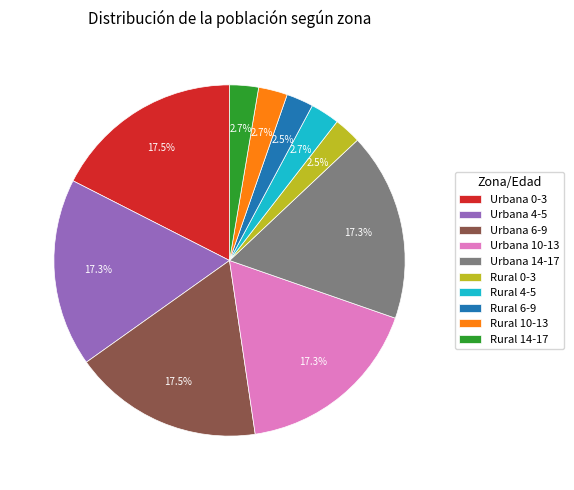

Is there a majority slice in this chart?

No